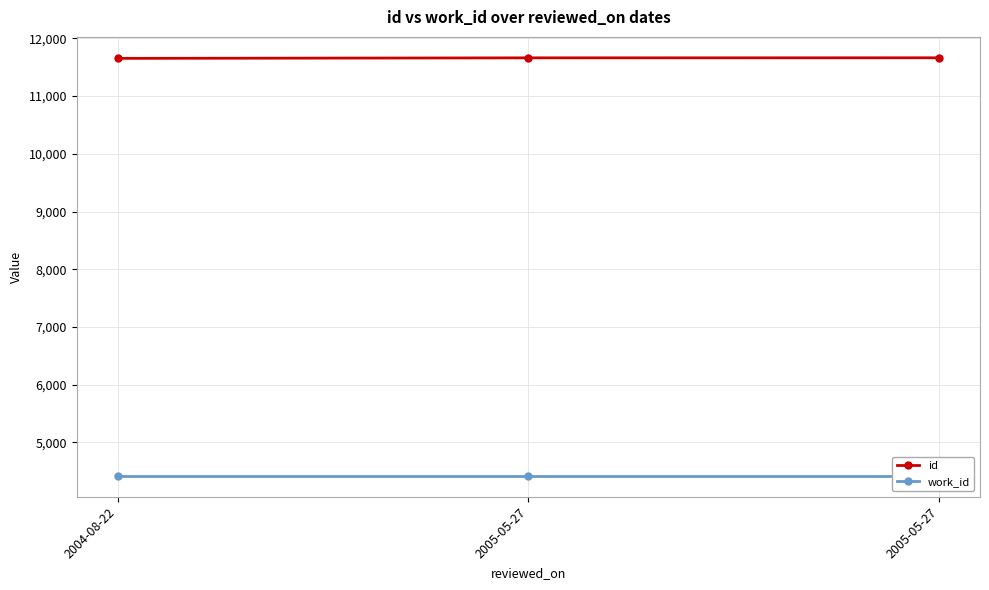

What is the label of the 1st point from the left?

2004-08-22